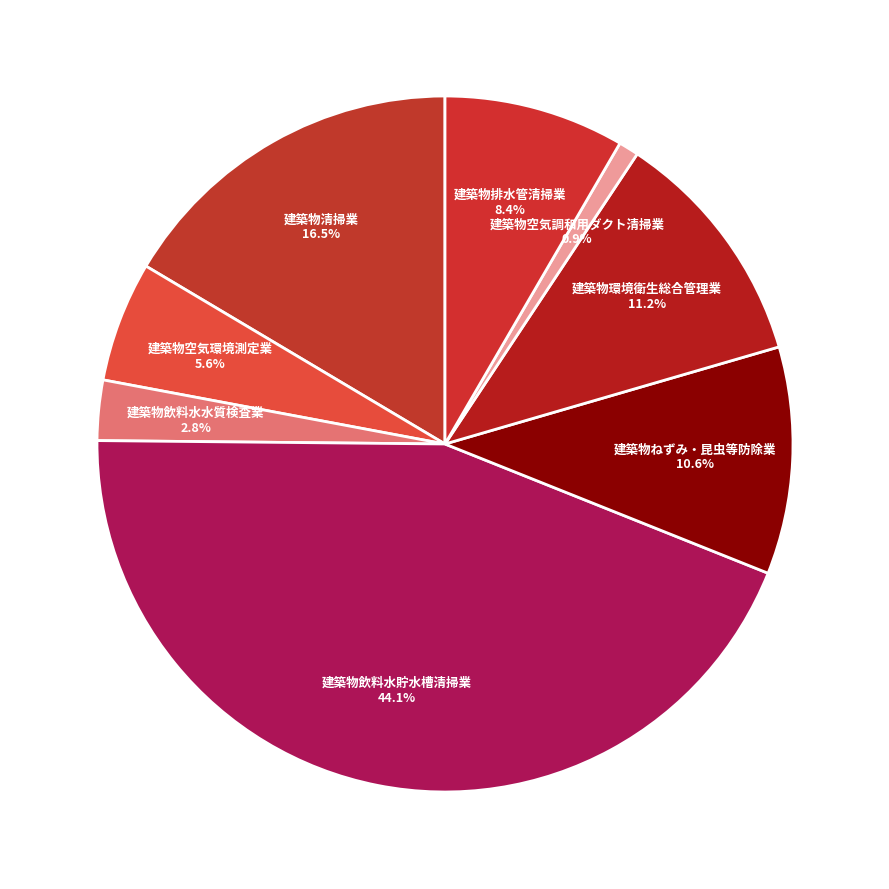

To the nearest percent, what is the difference between the 建築物排水管清掃業 and 建築物ねずみ・昆虫等防除業 slice percentages?

2%